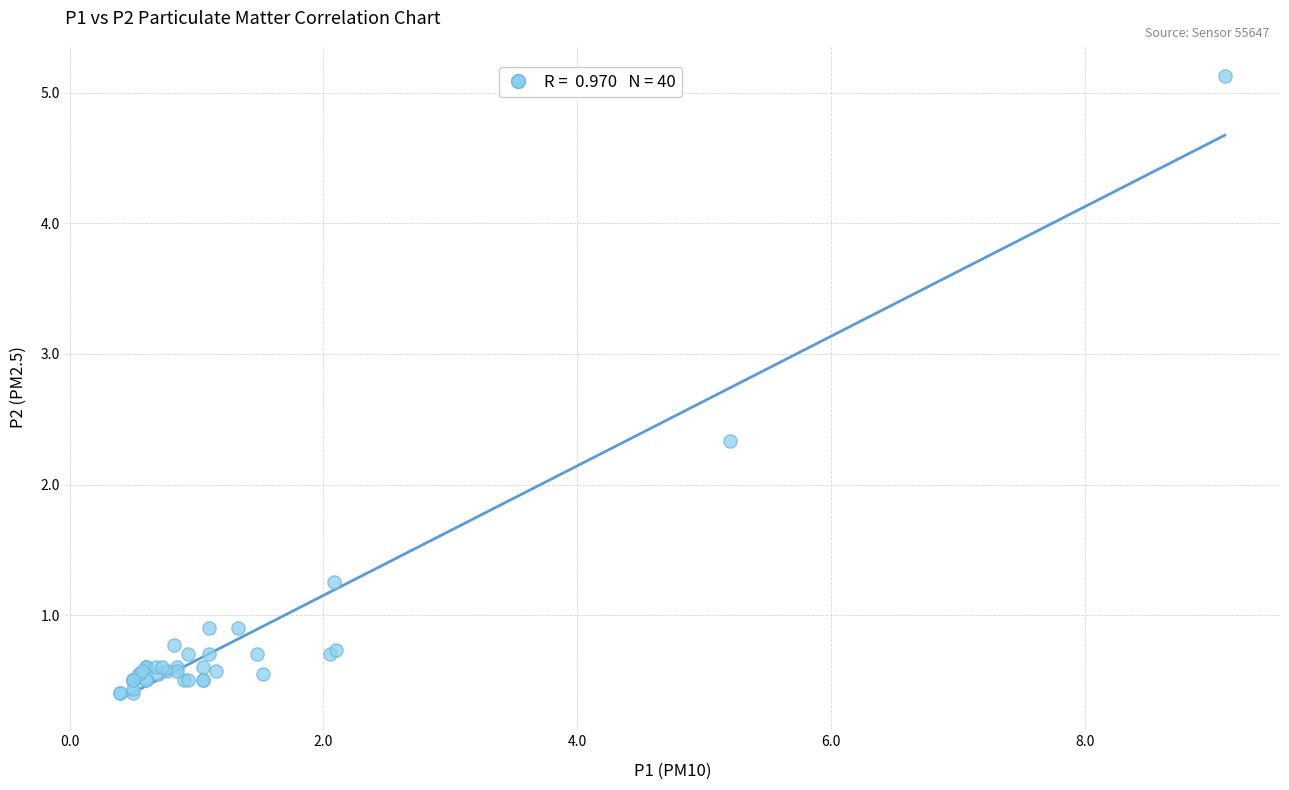

What Y value in the scatter plot is closest to 2?

2.3